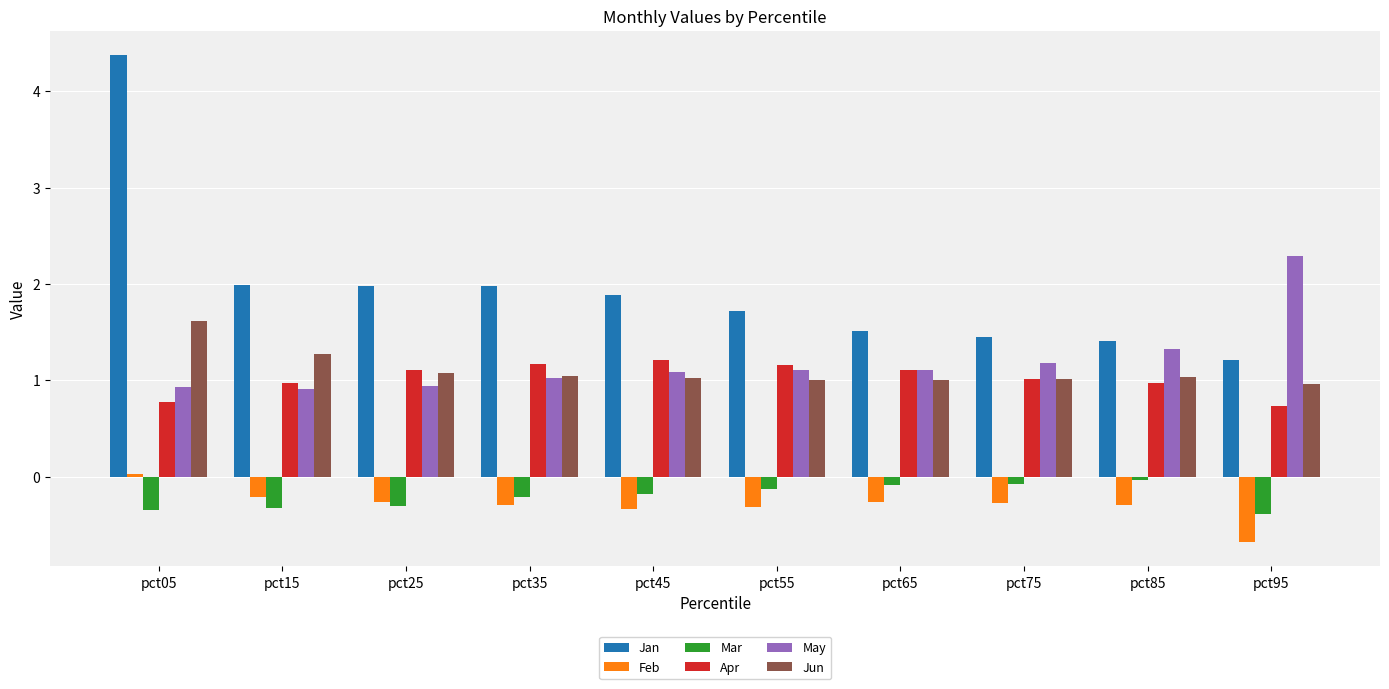

Which category has the lowest value across all series?

pct95